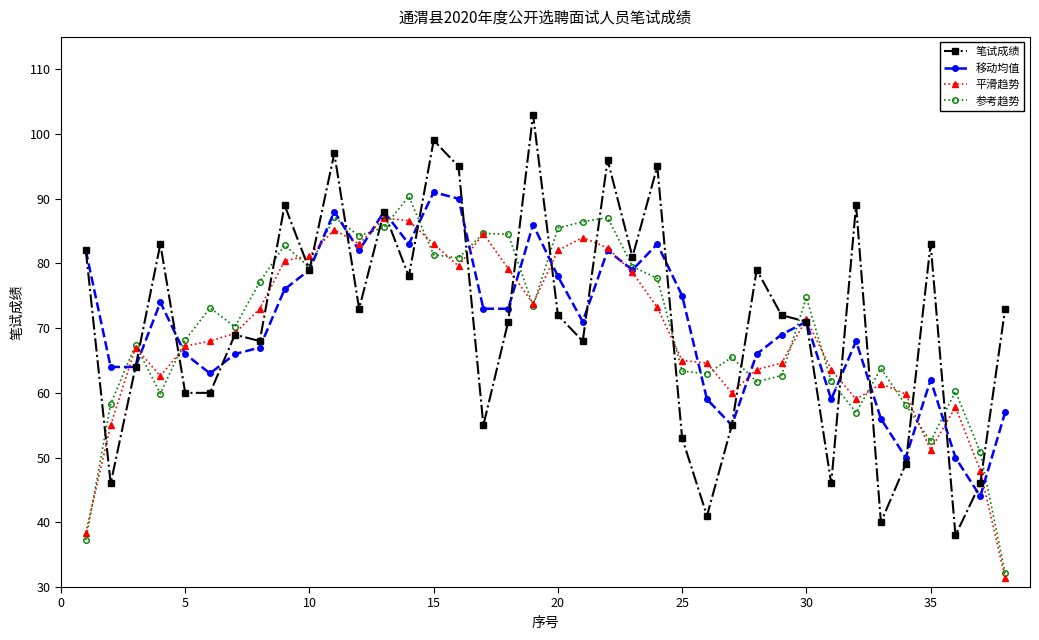

What is the value of the 参考趋势 point at the 29th from the left?

62.7